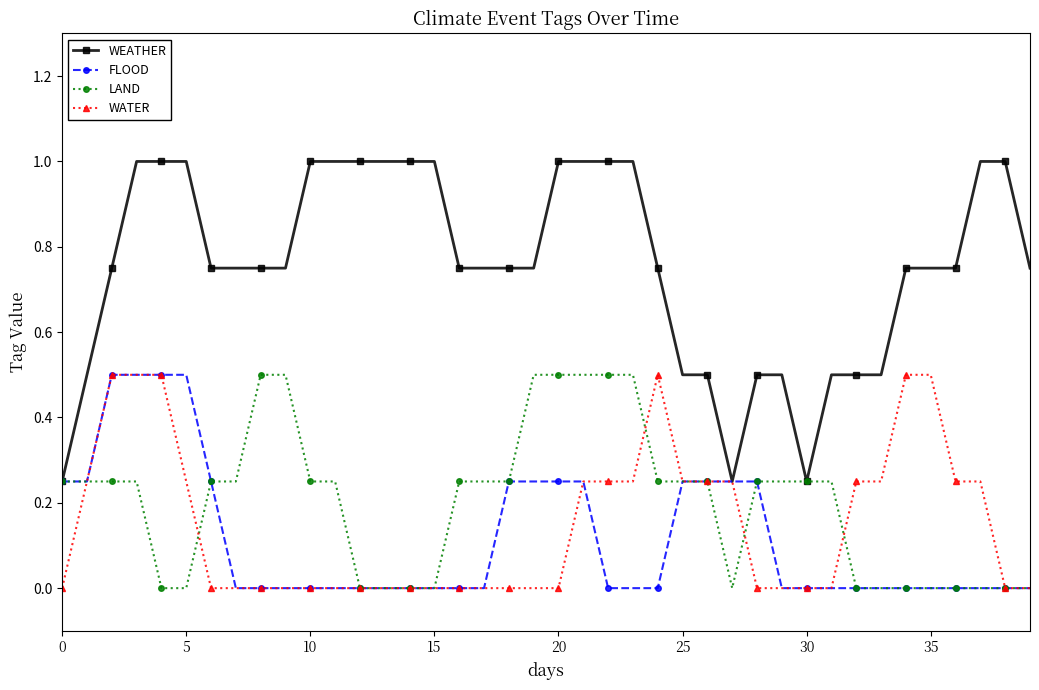

Does the chart display data point markers on the line(s)?

Yes